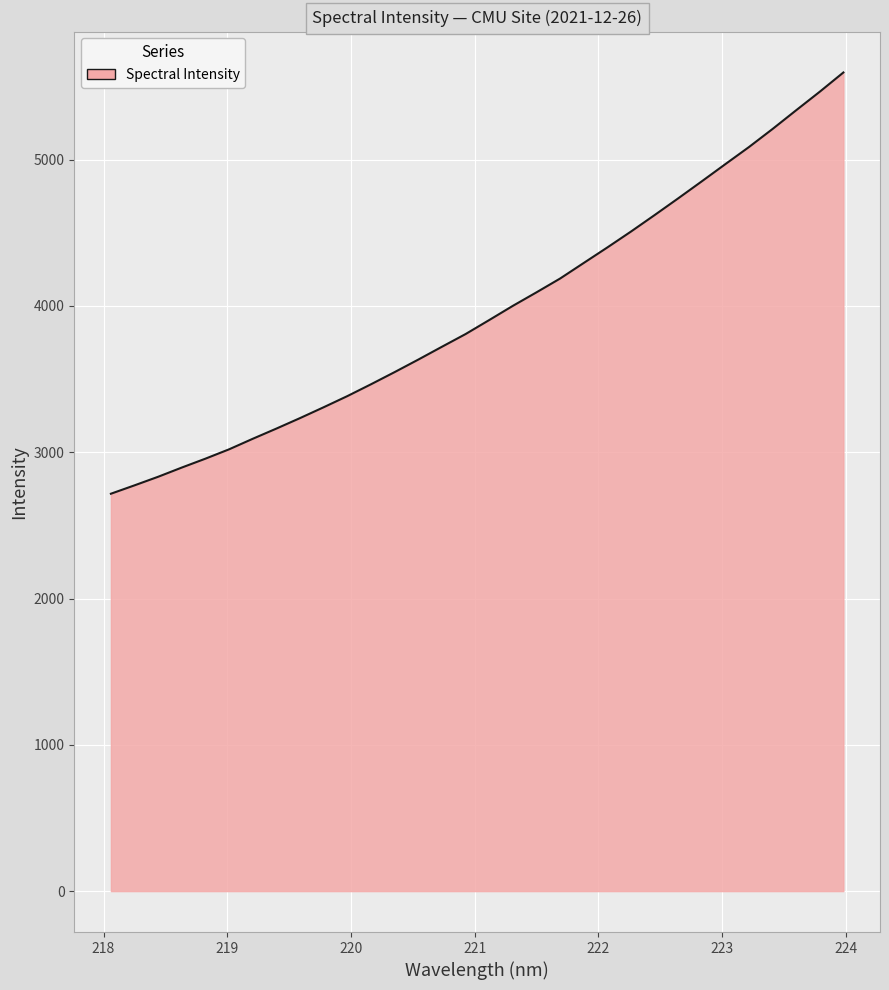

What is the greatest value displayed?

5596.3